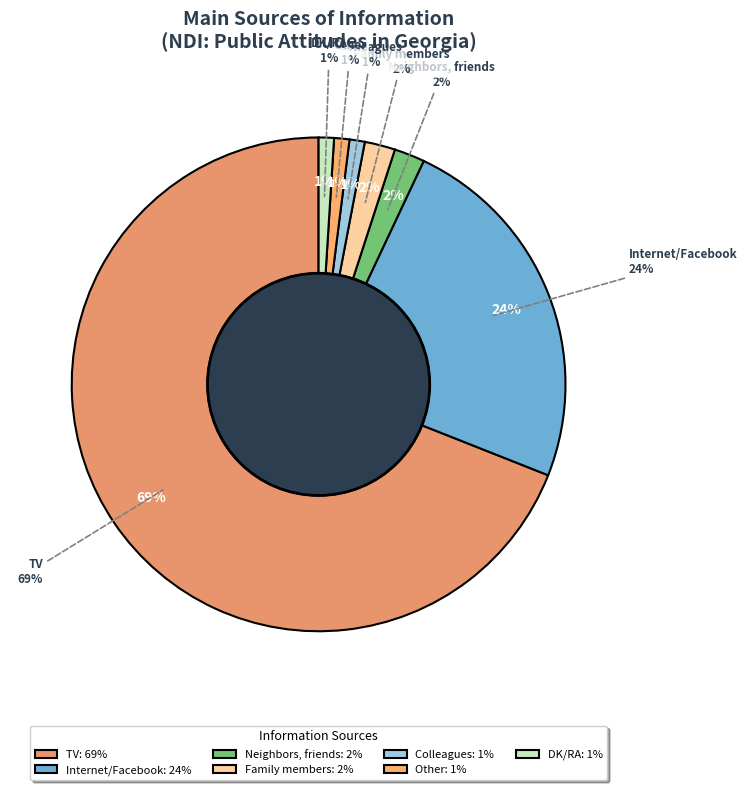

Is it true that Family members is 2% of the pie?

True